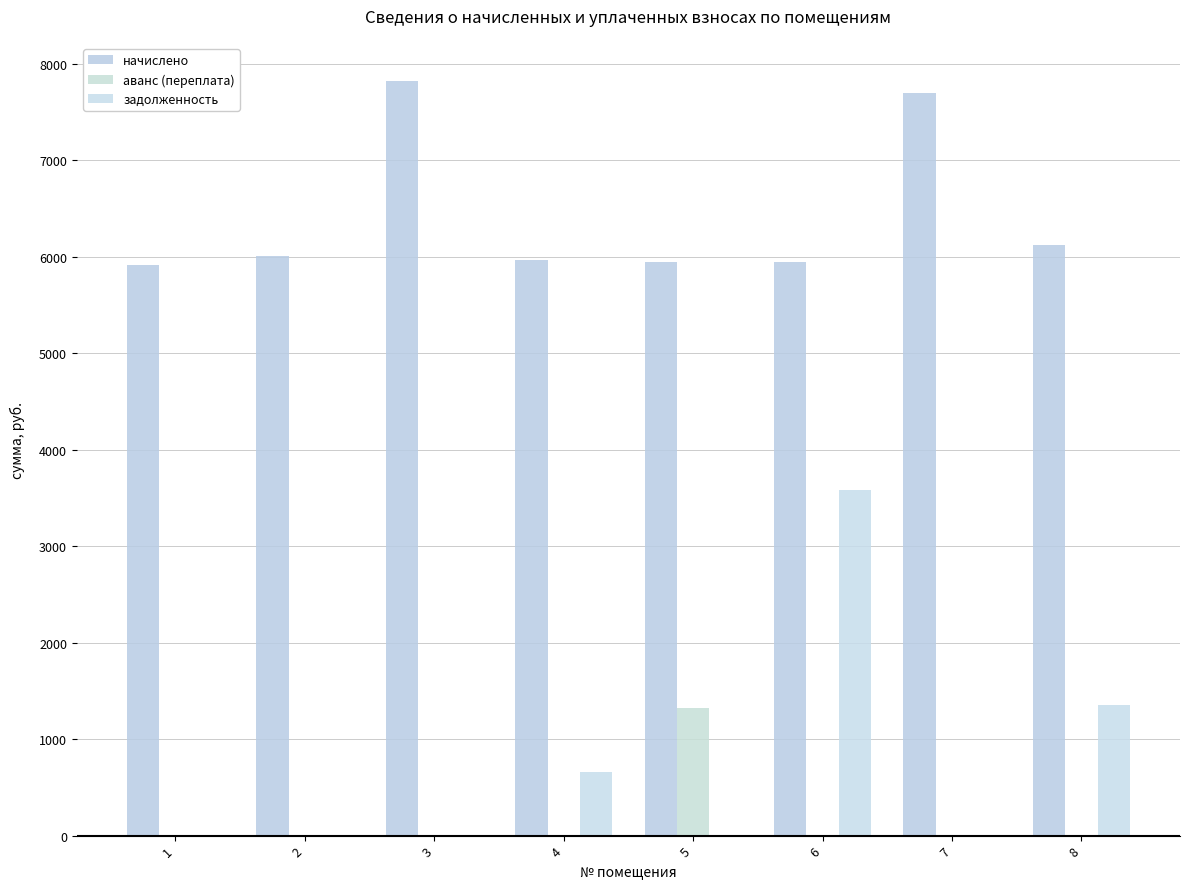

What is the difference between the maximum and minimum values in the начислено series?

1912.7